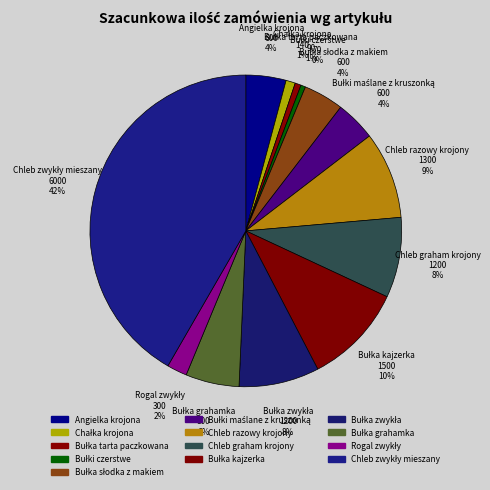

To the nearest percent, what is the difference between the Bułka kajzerka and Bułka grahamka slice percentages?

5%